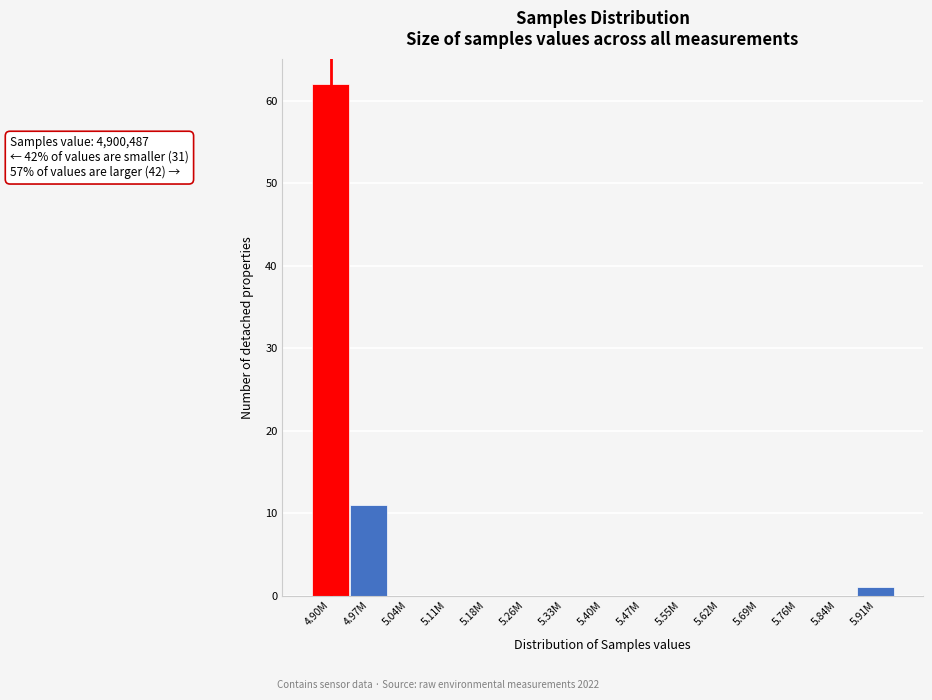

Reading left to right, transcribe all the data shown in this chart.

4.90M=62	4.97M=11	5.04M=0	5.11M=0	5.18M=0	5.26M=0	5.33M=0	5.40M=0	5.47M=0	5.55M=0	5.62M=0	5.69M=0	5.76M=0	5.84M=0	5.91M=1